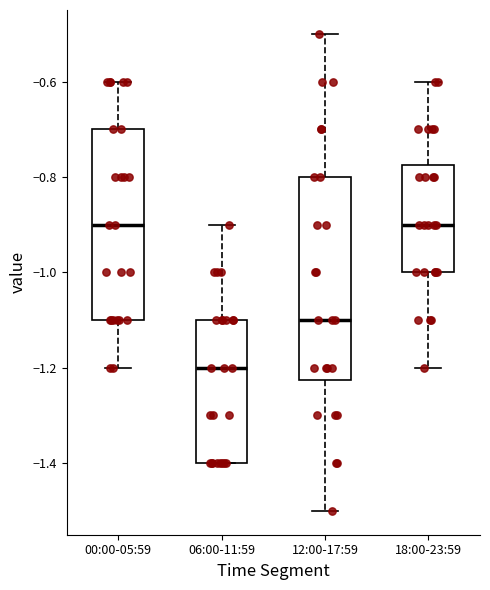

Reading left to right, read every box against the y-axis: the position of its median line, the range the box covers, and the ends of its whiskers. The values are not printed on the chart, so give them approximately, as read against the axis.

00:00-05:59: median -0.90, box -1.10 to -0.70, whiskers -1.20 to -0.60
06:00-11:59: median -1.20, box -1.40 to -1.10, whiskers -1.40 to -0.90
12:00-17:59: median -1.10, box -1.22 to -0.80, whiskers -1.50 to -0.50
18:00-23:59: median -0.90, box -1.00 to -0.78, whiskers -1.20 to -0.60